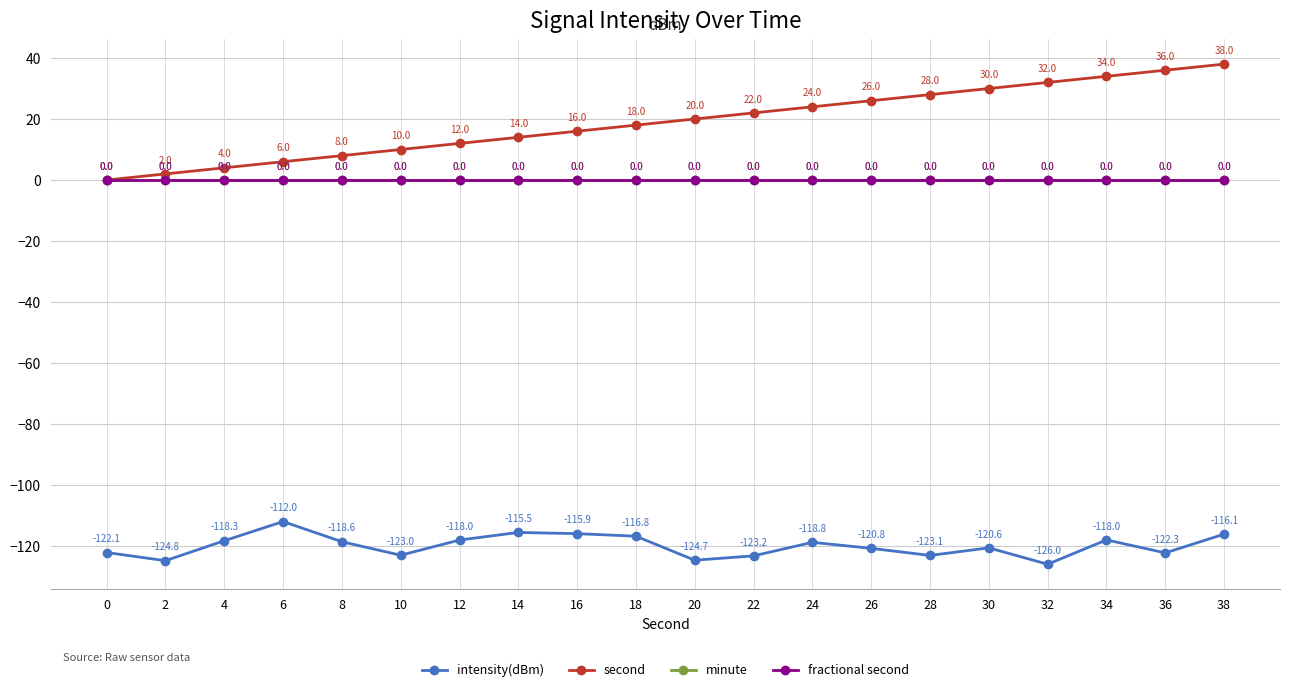

At which label does second reach its peak?

38